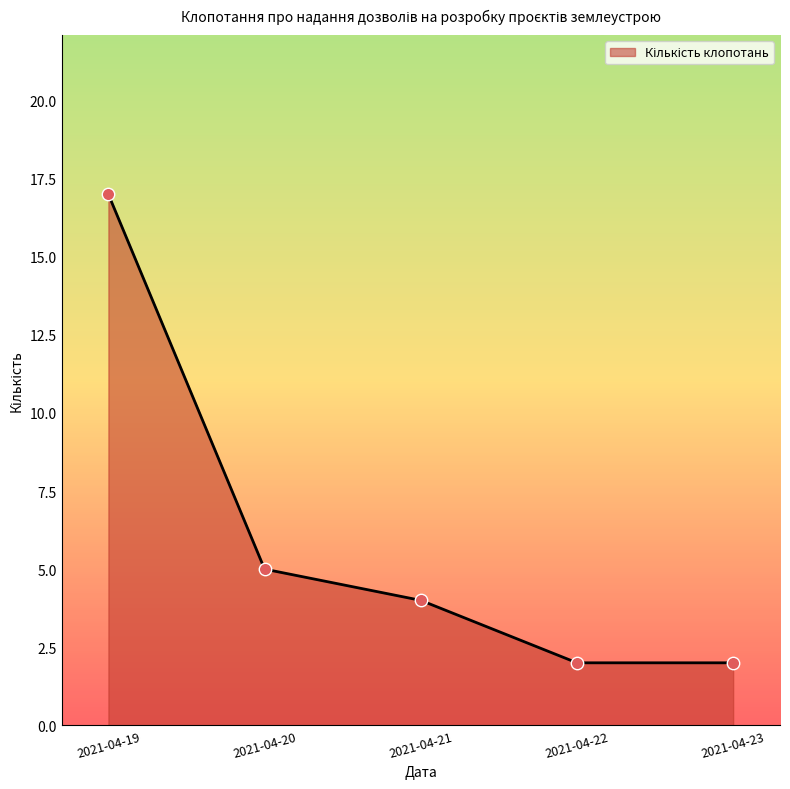

What is the change in value from 2021-04-19 to 2021-04-23?

-15